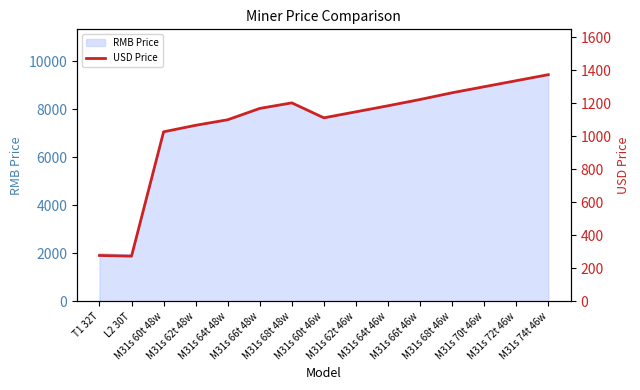

Which has a higher value, M31s 62t 48w or M31s 64t 48w?

M31s 64t 48w